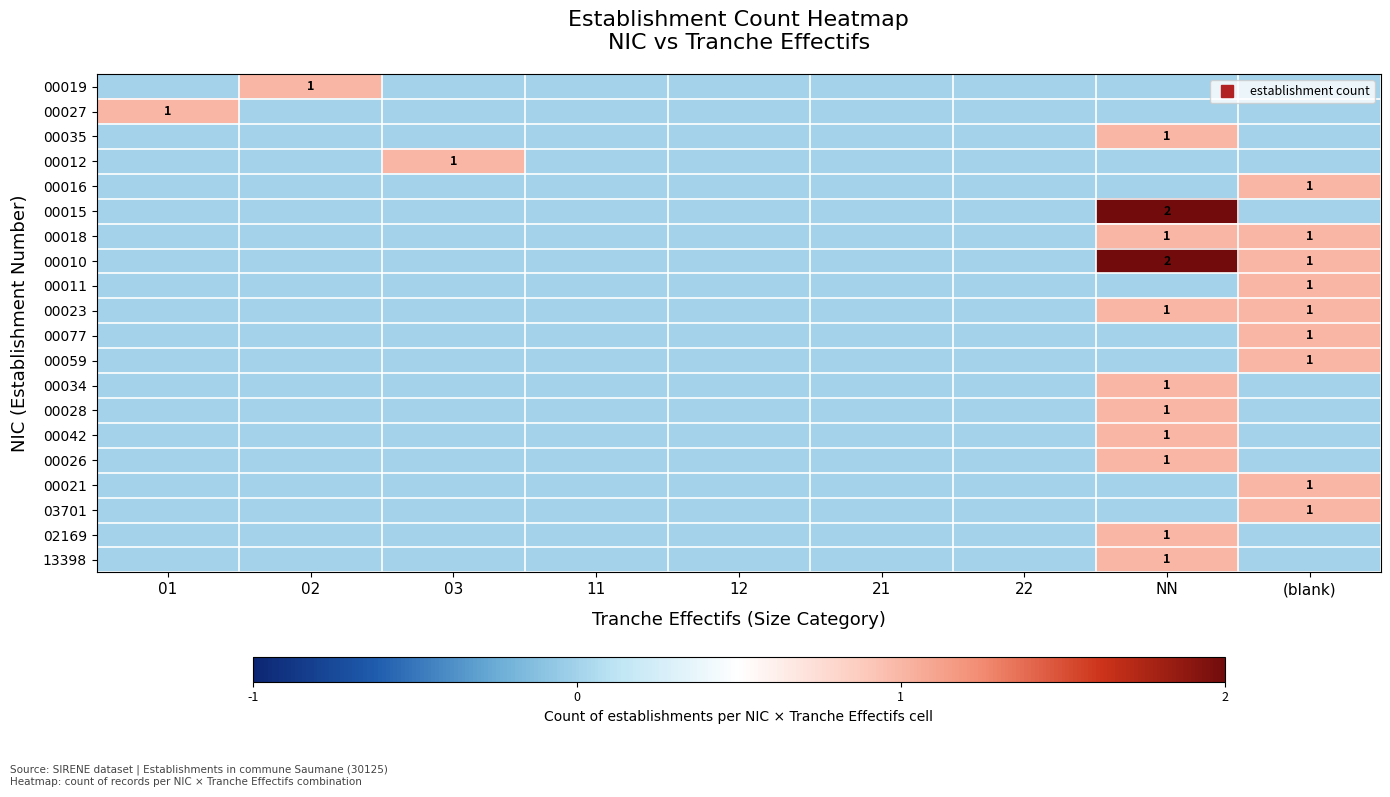

Is it true that 13398 equals 0 at 22?

True